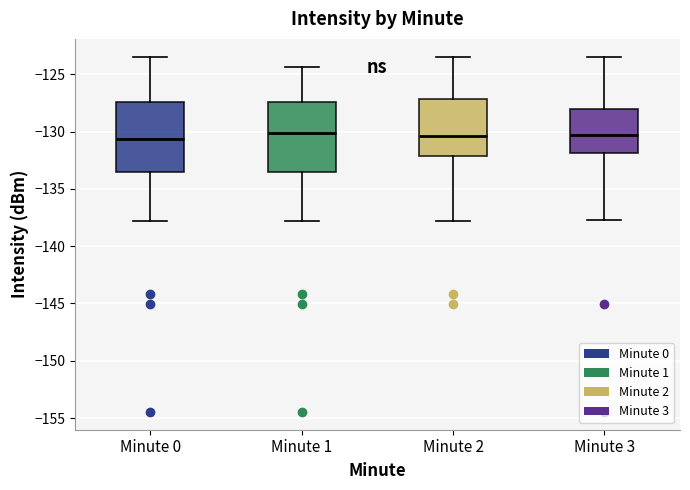

Reading left to right, read every box against the y-axis: the position of its median line, the range the box covers, and the ends of its whiskers. The values are not printed on the chart, so give them approximately, as read against the axis.

Minute 0: median -130.5, box -133.5 to -127.5, whiskers -138.0 to -123.5
Minute 1: median -130.0, box -133.5 to -127.5, whiskers -138.0 to -124.5
Minute 2: median -130.5, box -132.0 to -127.0, whiskers -138.0 to -123.5
Minute 3: median -130.5, box -132.0 to -128.0, whiskers -138.0 to -123.5